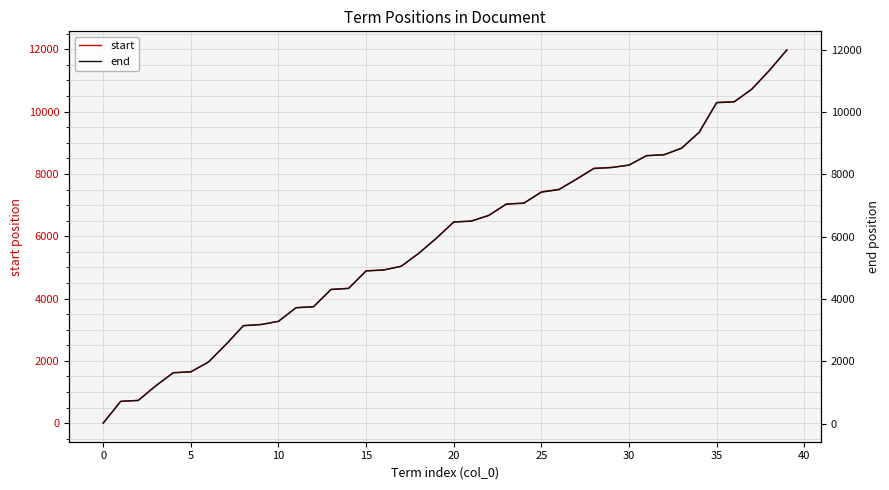

What is the sum of the end values at 38 and 16?

16258